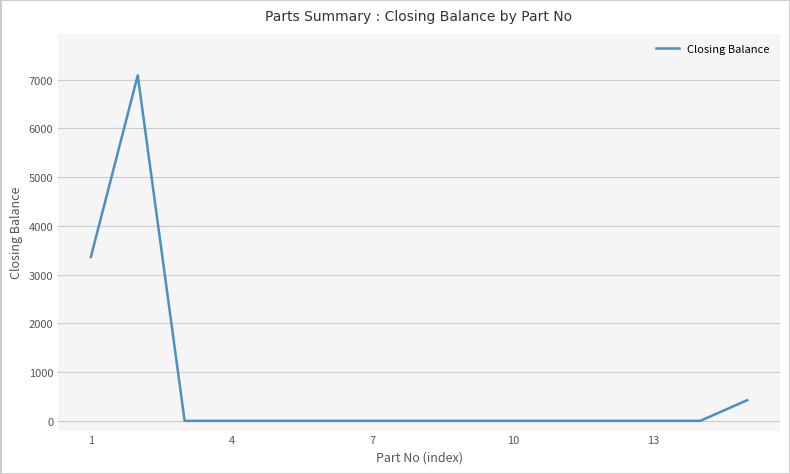

What is the difference between the maximum and minimum values?

7087